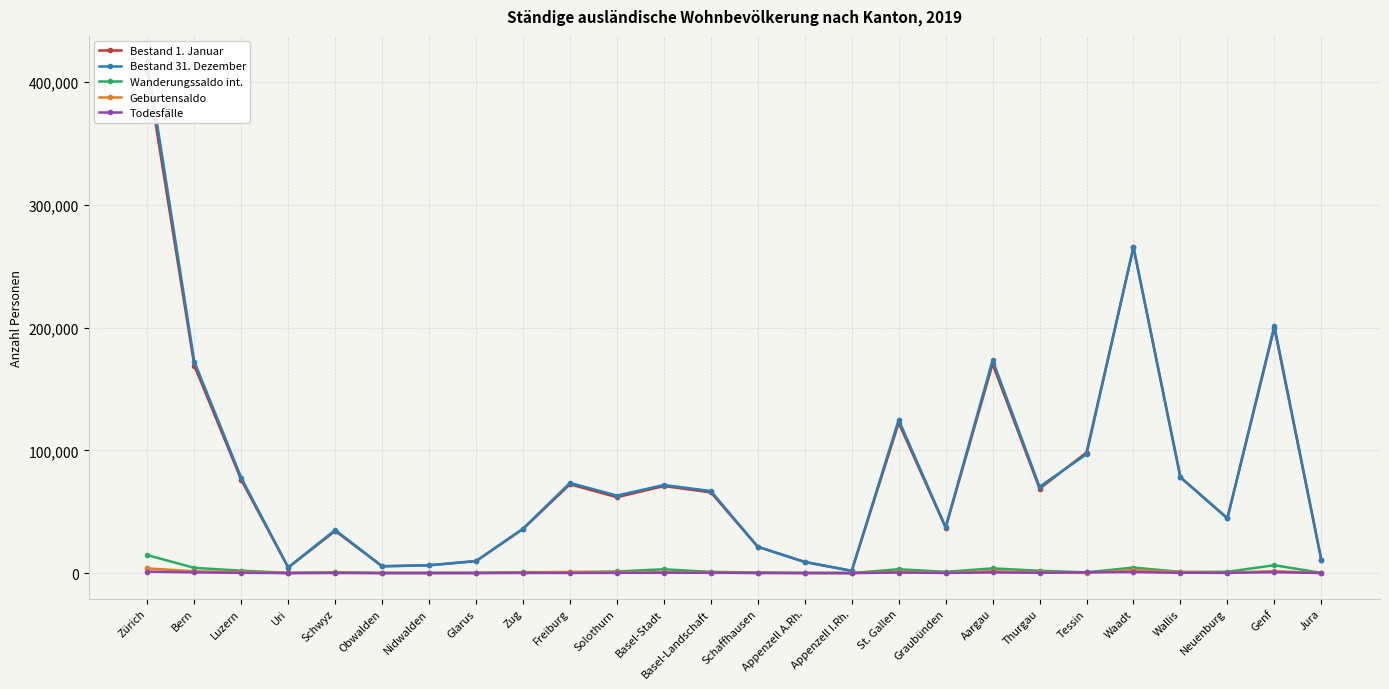

In Bestand 1. Januar, how many points are lower than both neighbors (excluding endpoints)?

7